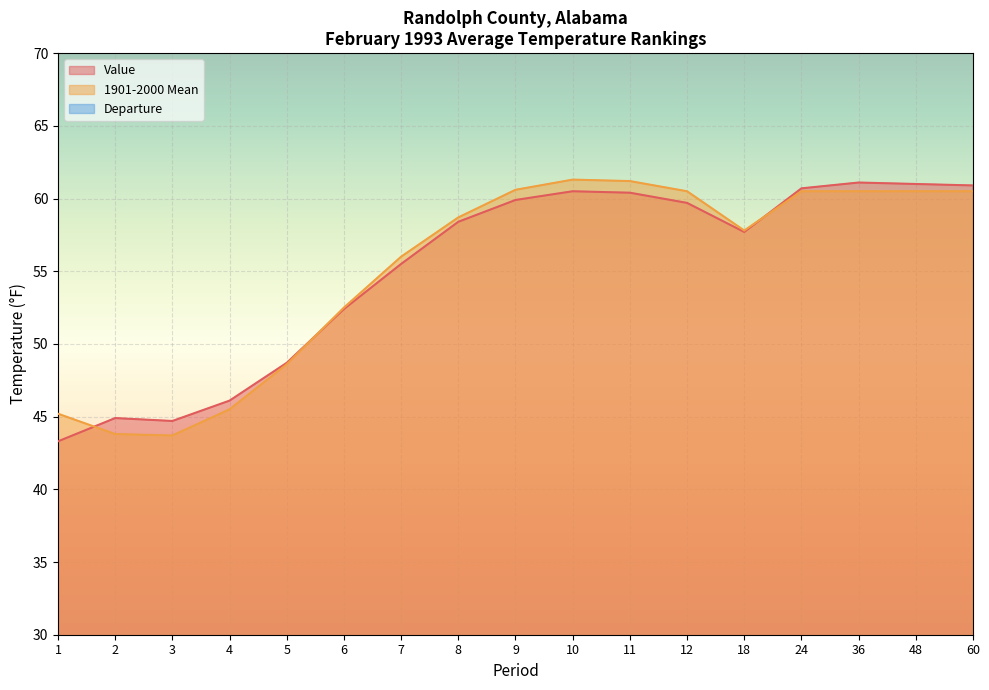

At which category is the sum across all series the highest?

36